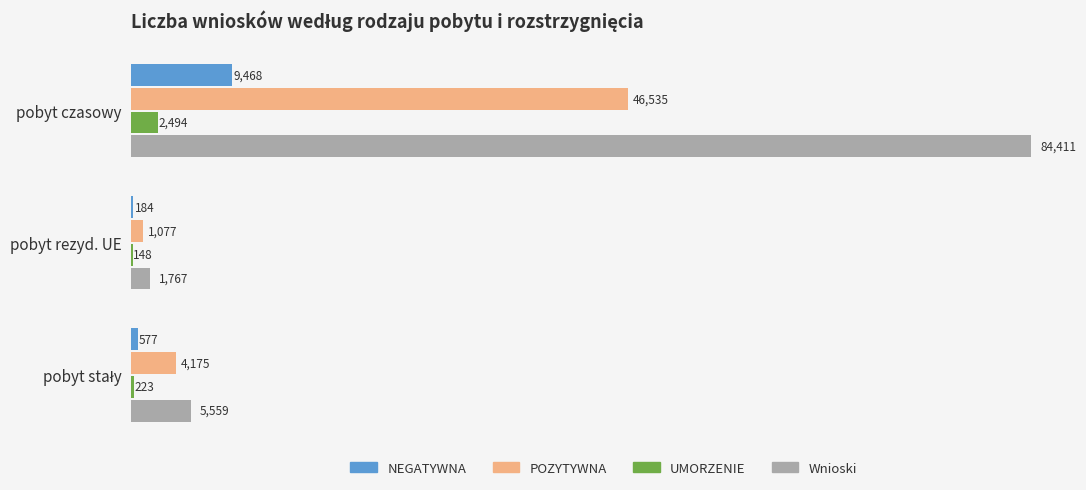

What is the sum of all POZYTYWNA values?

51787